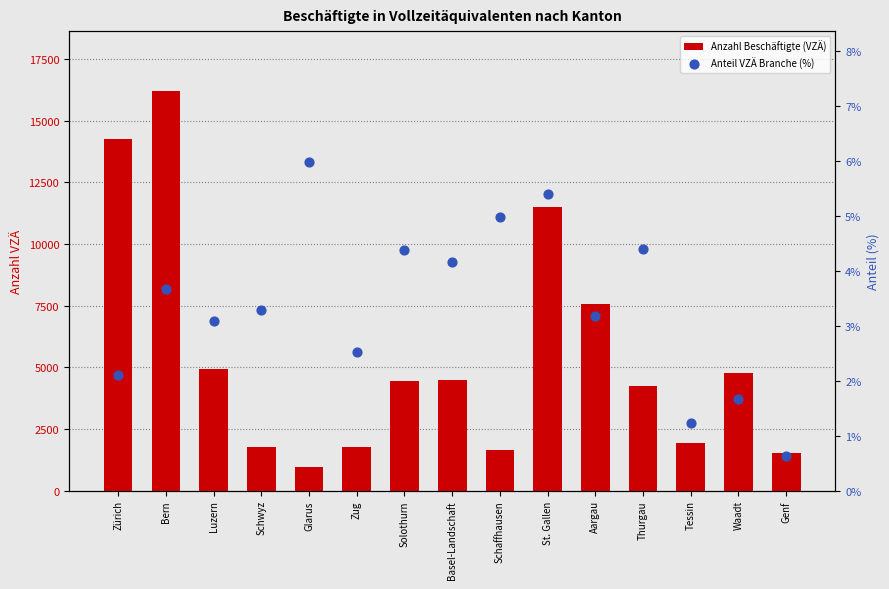

Is the value of Anzahl Beschäftigte (VZÄ) at St. Gallen greater than the value of Anteil VZÄ Branche (%) at Zug?

Yes